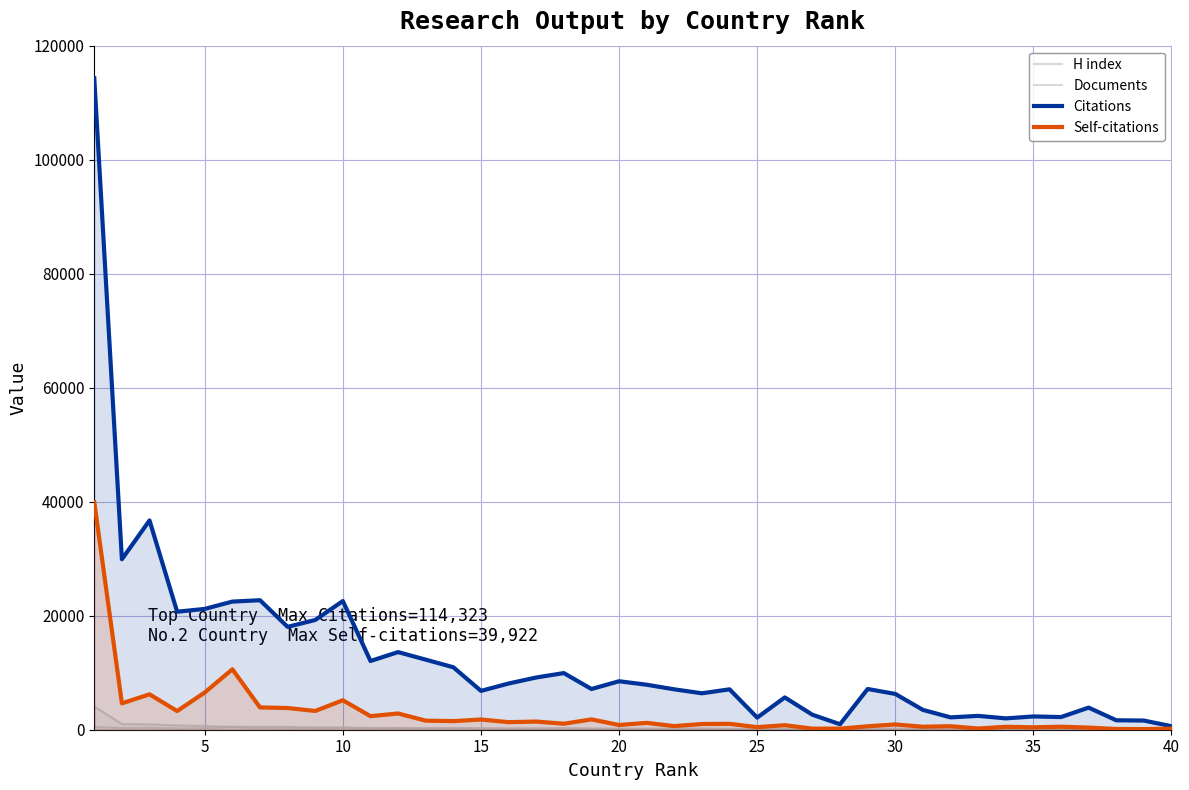

What are all the series names shown in the legend?

H index, Documents, Citations, Self-citations